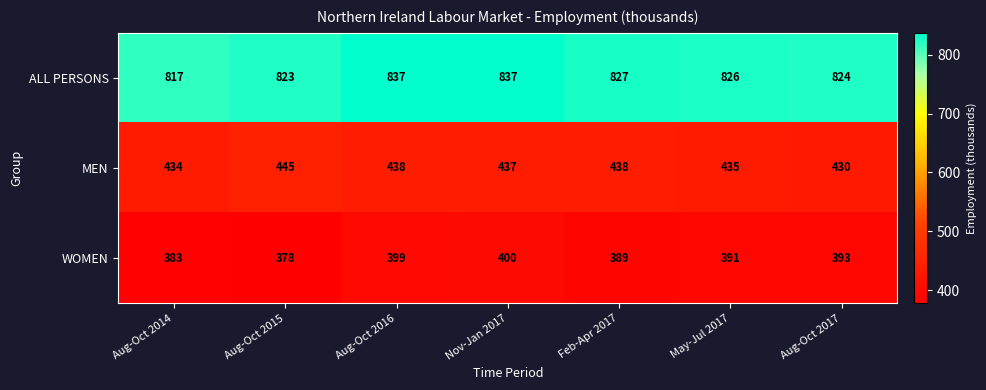

What is the maximum value for WOMEN?

400